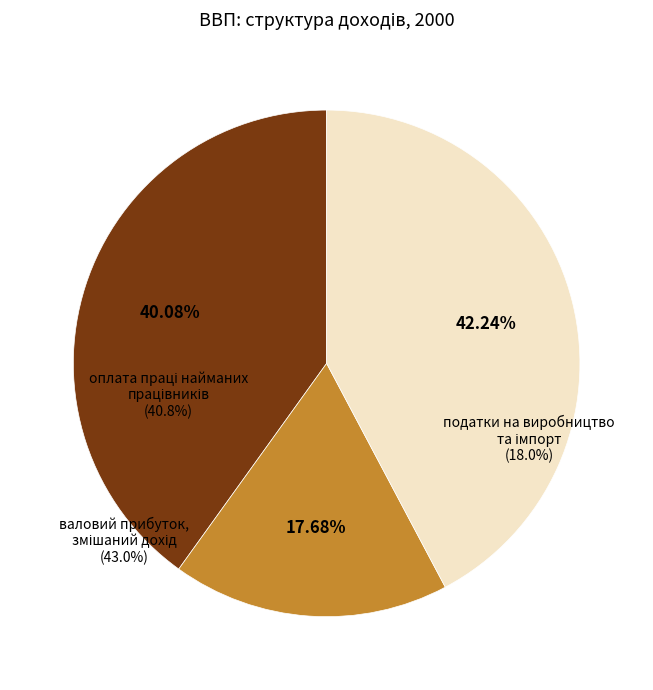

Is there a majority slice in this chart?

No